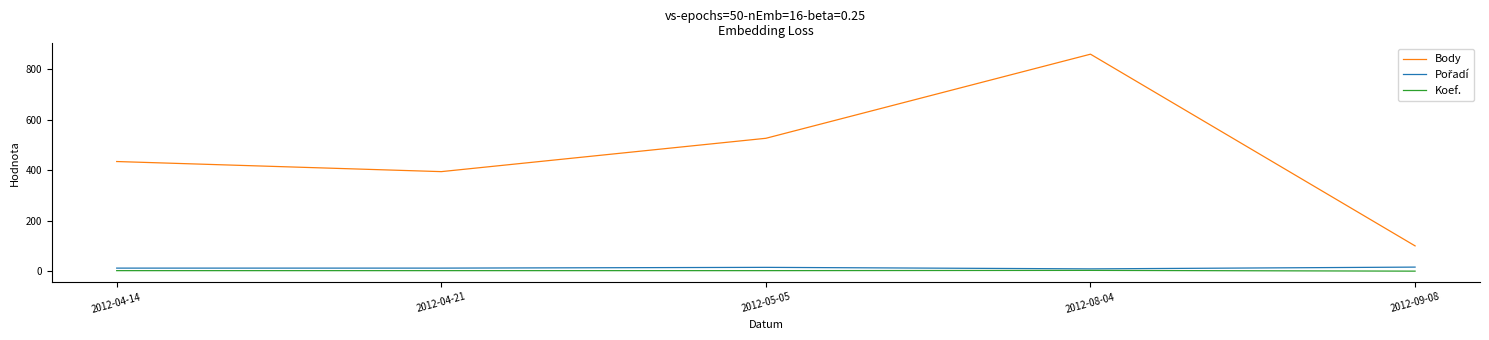

Is it true that Koef. equals 3 at 2012-04-21?

True